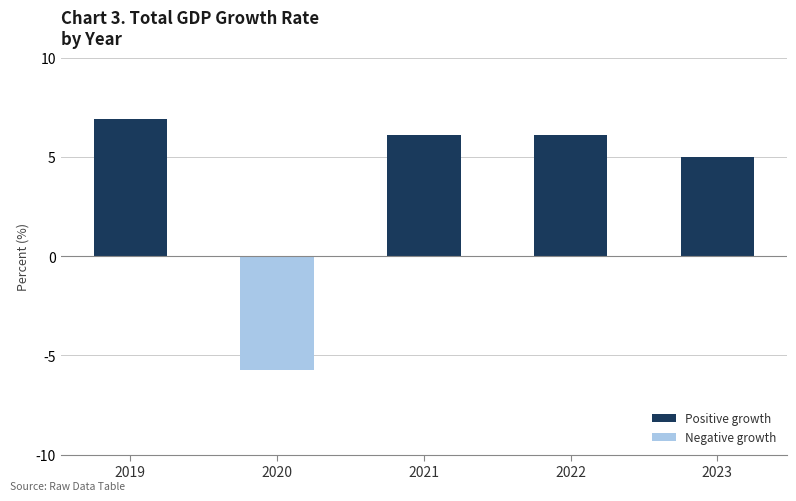

What is the difference between the maximum and second lowest values?

1.9